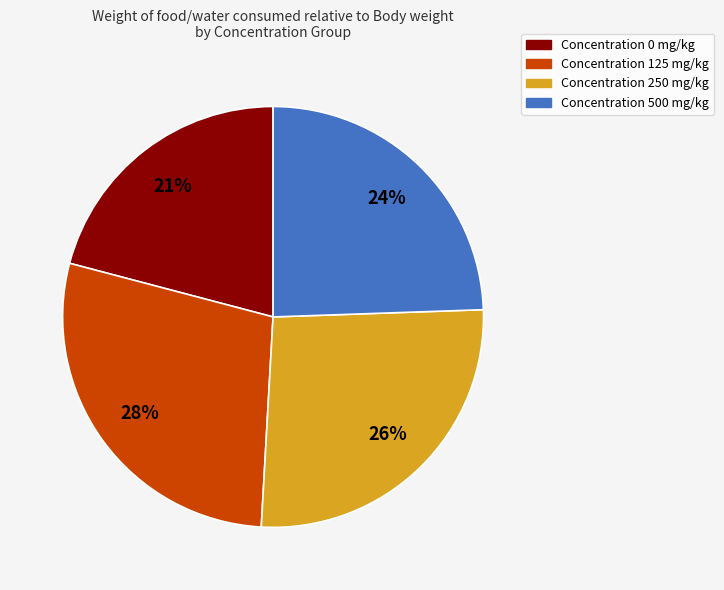

To the nearest percent, what is the difference between the largest and smallest slice percentages?

7%